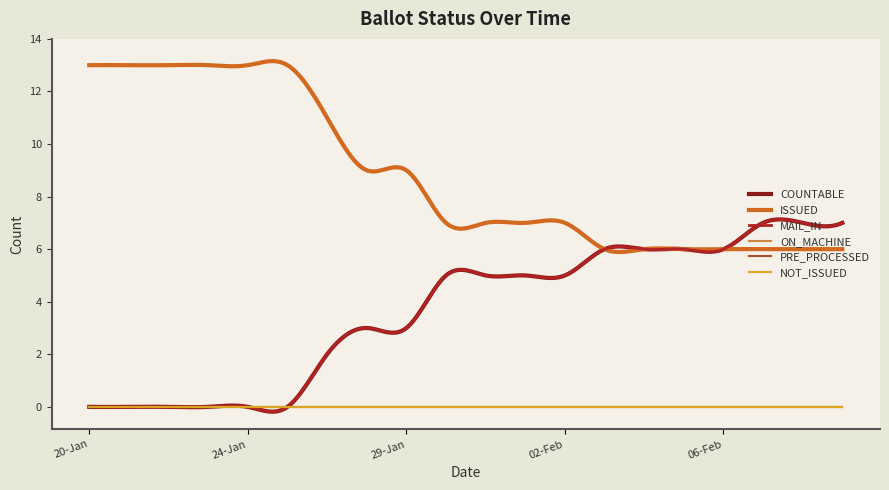

True or false: NOT_ISSUED has more than 1 interior local peaks.

False